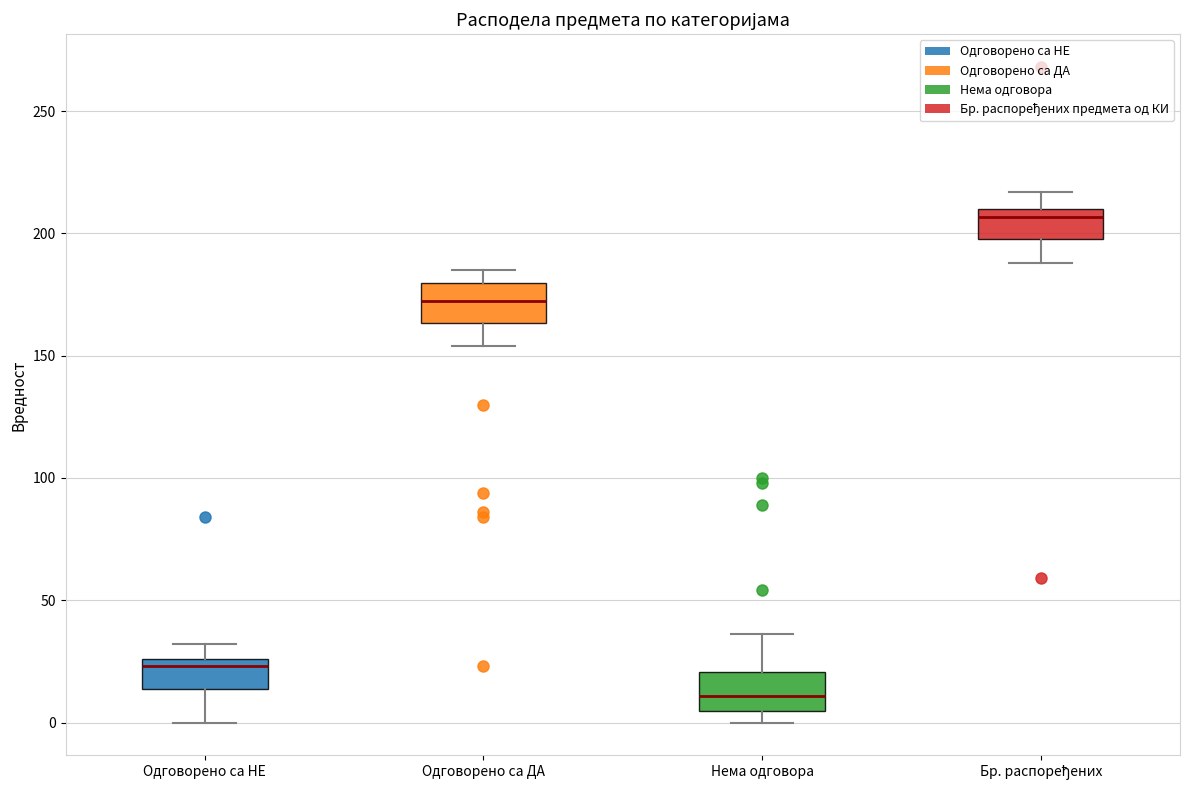

Reading left to right, read every box against the y-axis: the position of its median line, the range the box covers, and the ends of its whiskers. The values are not printed on the chart, so give them approximately, as read against the axis.

Одговорено са НЕ: median 25 (just below the box's upper edge), box 15 to 25, whiskers 0 to 30
Одговорено са ДА: median 175, box 165 to 180, whiskers 155 to 185
Нема одговора: median 10, box 5 to 20, whiskers 0 to 35
Бр. распоређених: median 205, box 200 to 210, whiskers 190 to 215